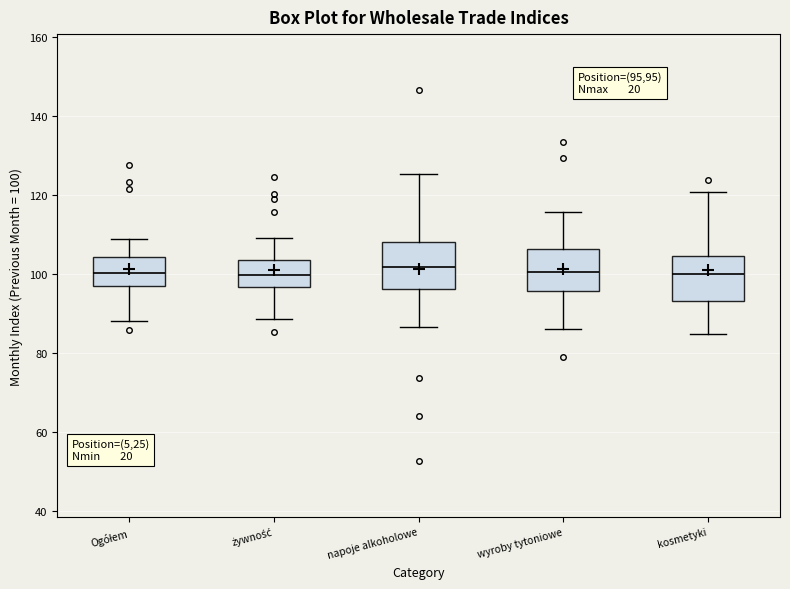

Where is the upper edge of the box for napoje alkoholowe on the y-axis? The values are not printed on the chart, so give them approximately, as read against the axis.

108